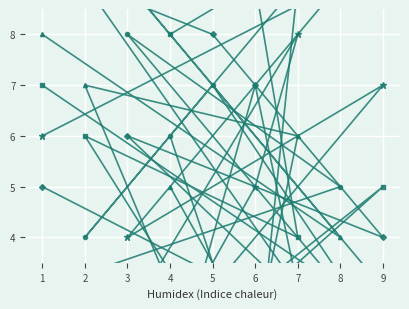

What is the lowest value of the col_2 series?

1